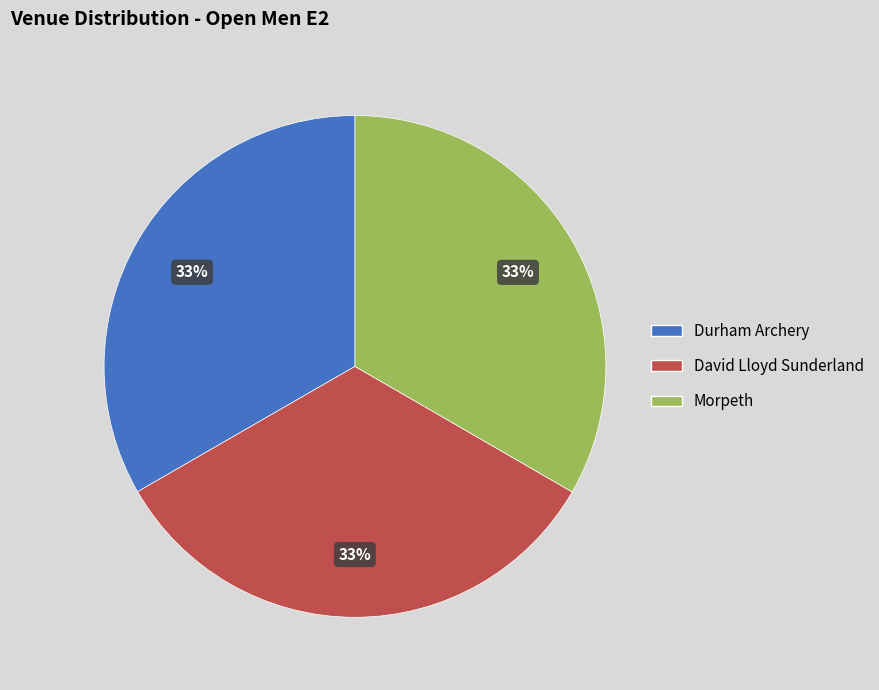

Do Morpeth and Durham Archery together represent more than half of the pie?

Yes